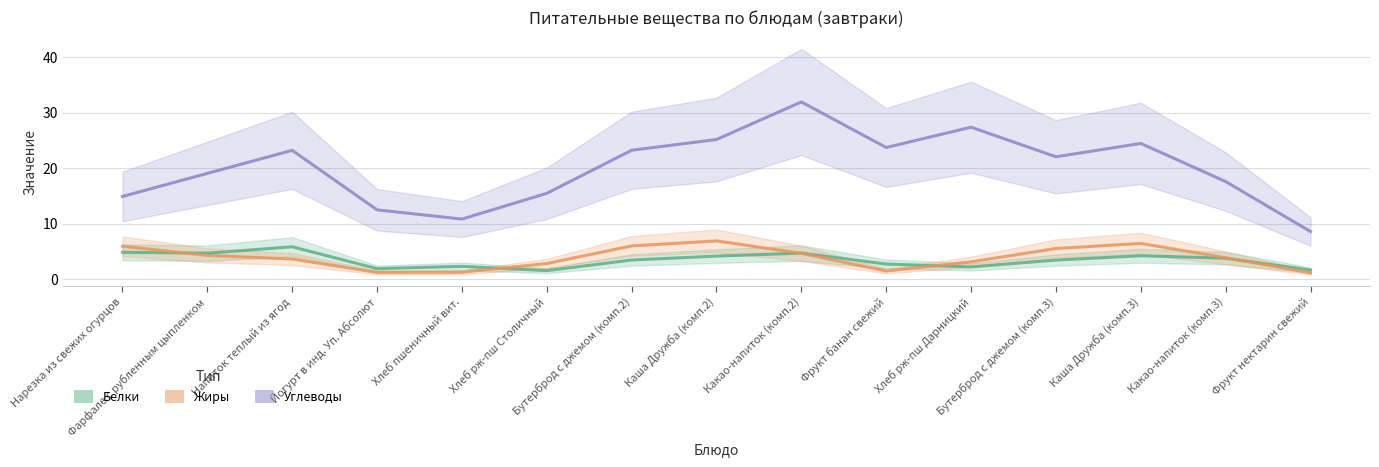

True or false: Углеводы and Жиры intersect in this chart.

False